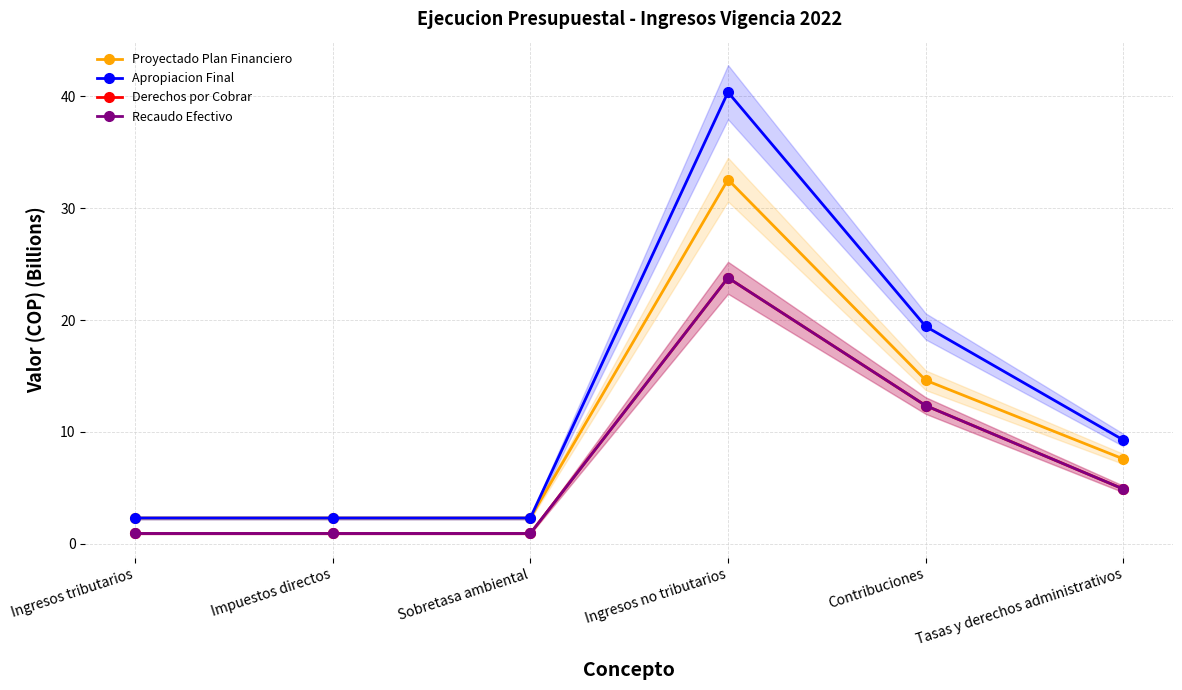

Does the chart display data point markers on the line(s)?

Yes